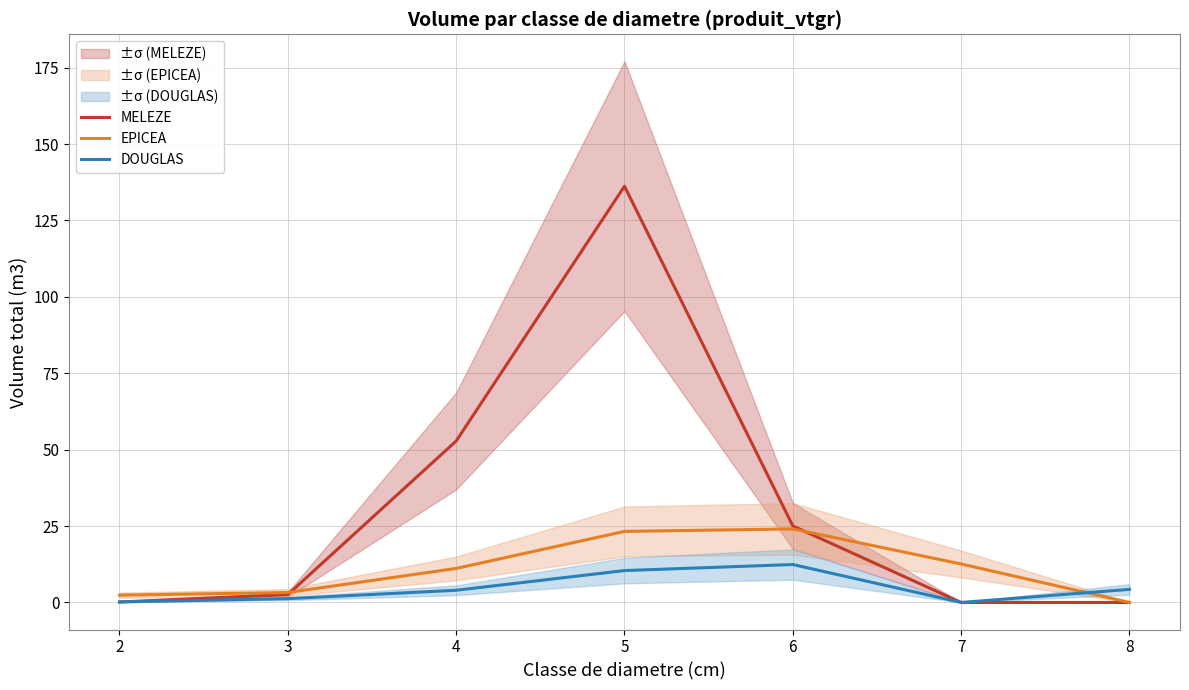

What is the sum of the EPICEA values at 4 and 7?

23.7